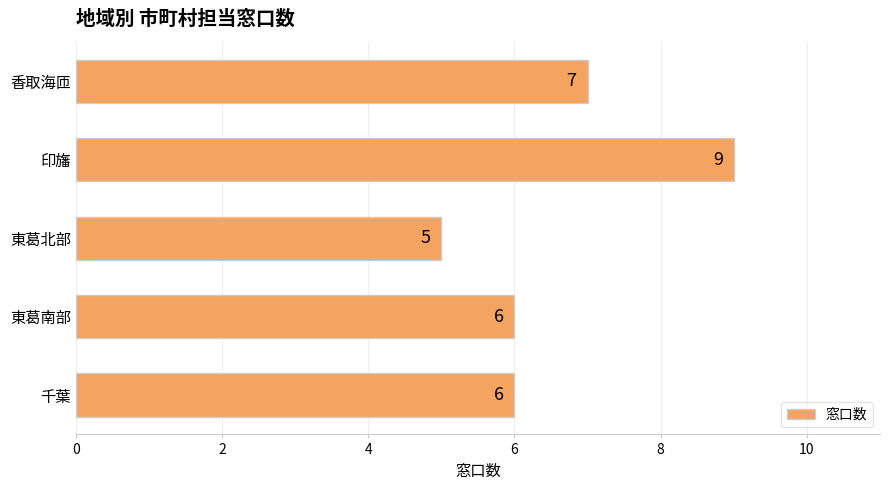

At which label is the value closest to 7?

香取海匝